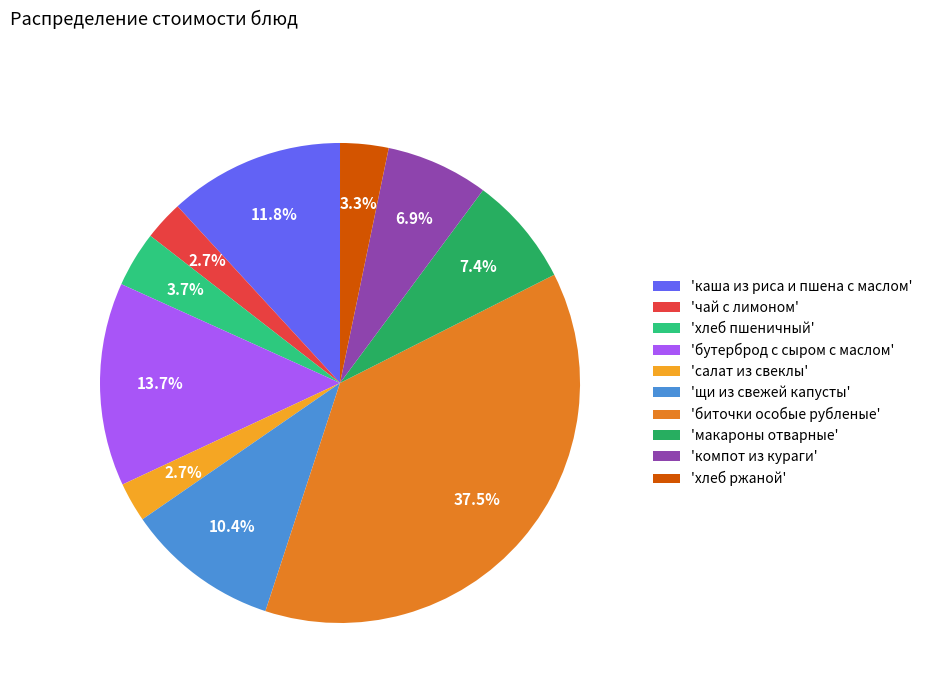

How much of the chart is everything except 'хлеб пшеничный'?

96.3%